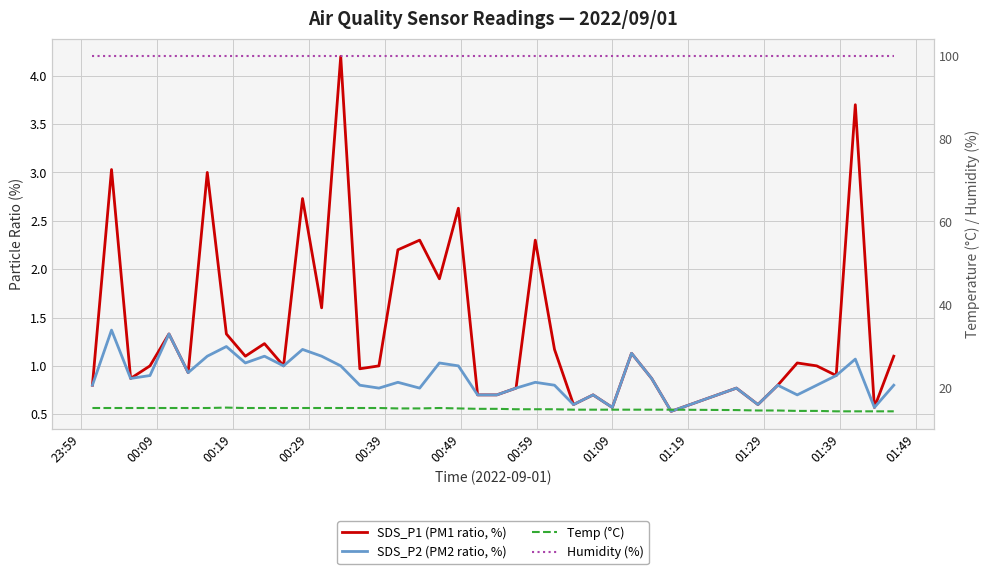

What position from the right is 00:19?

38